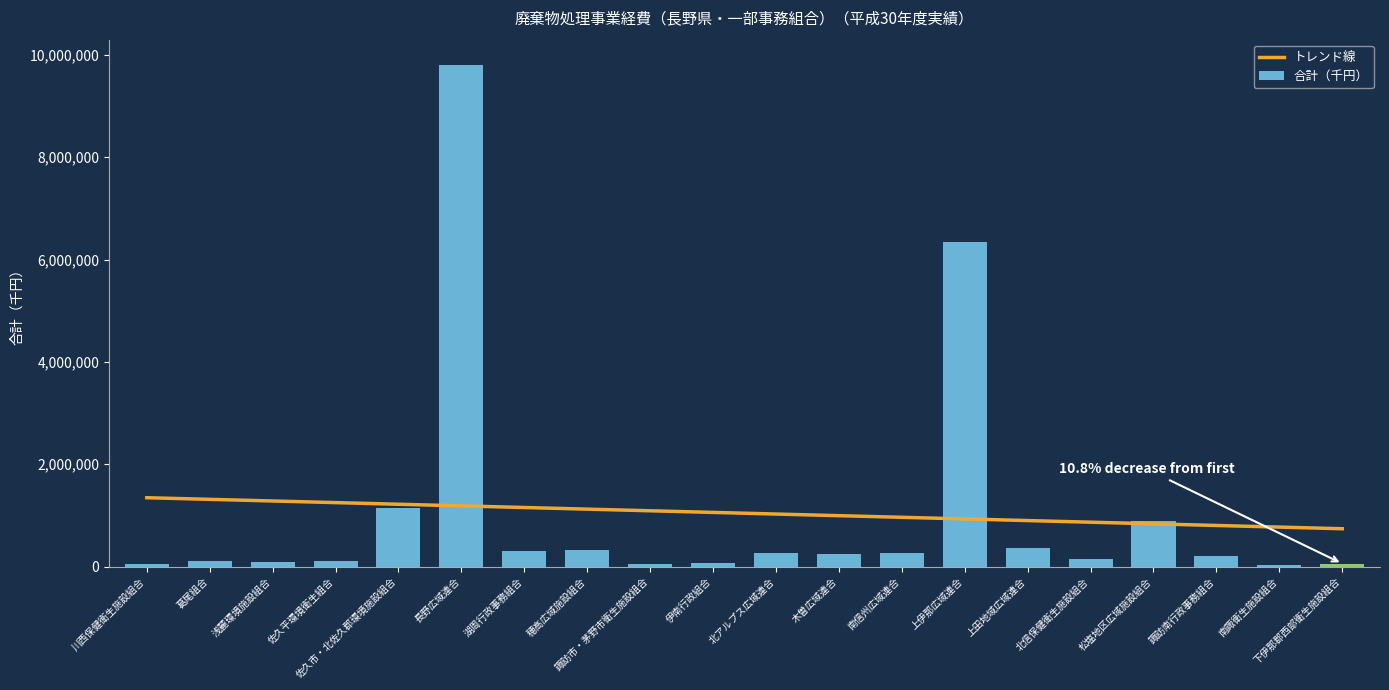

The value at 佐久平環境衛生組合 is 107171. True or false?

True